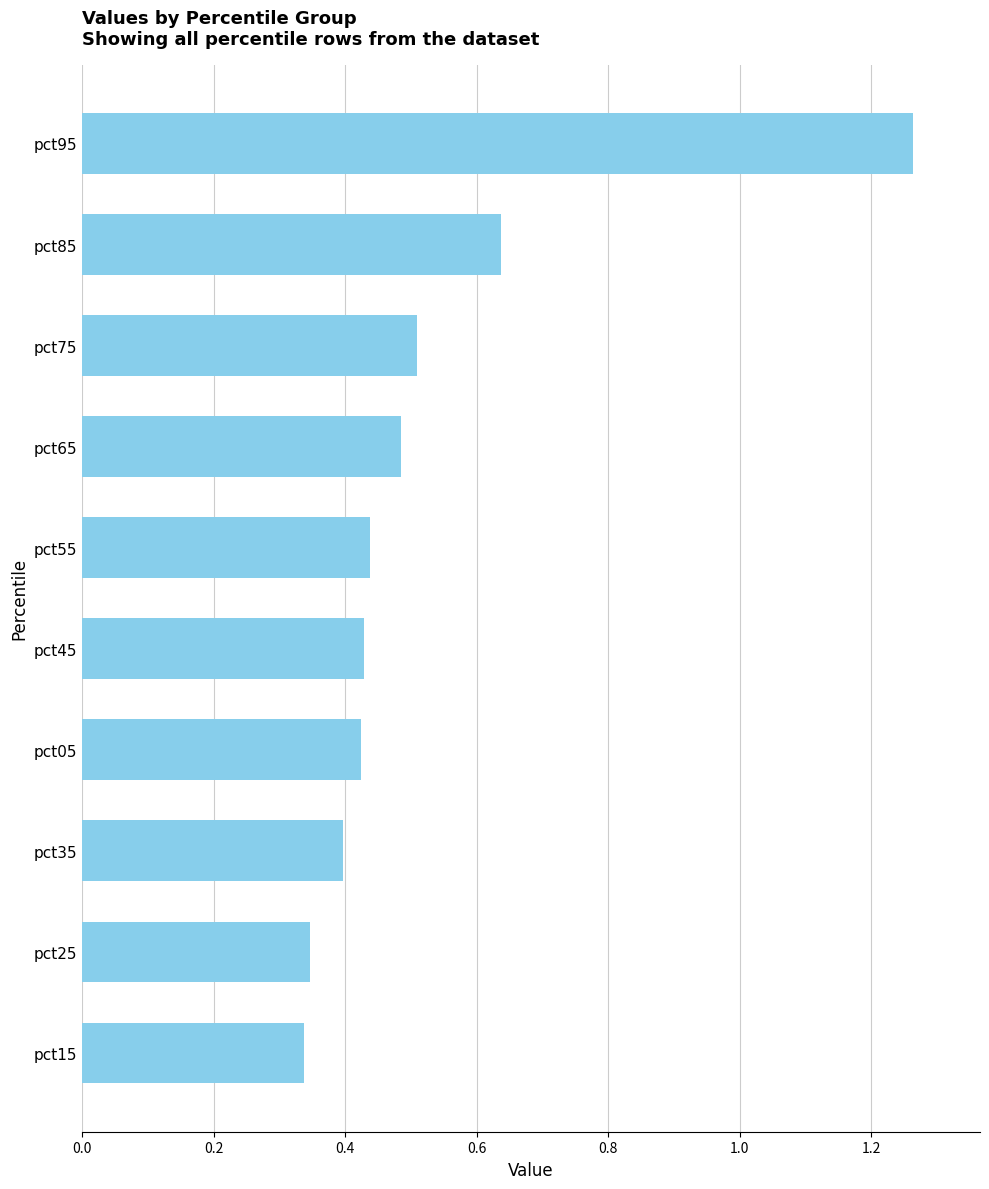

Does the chart contain any negative values?

No